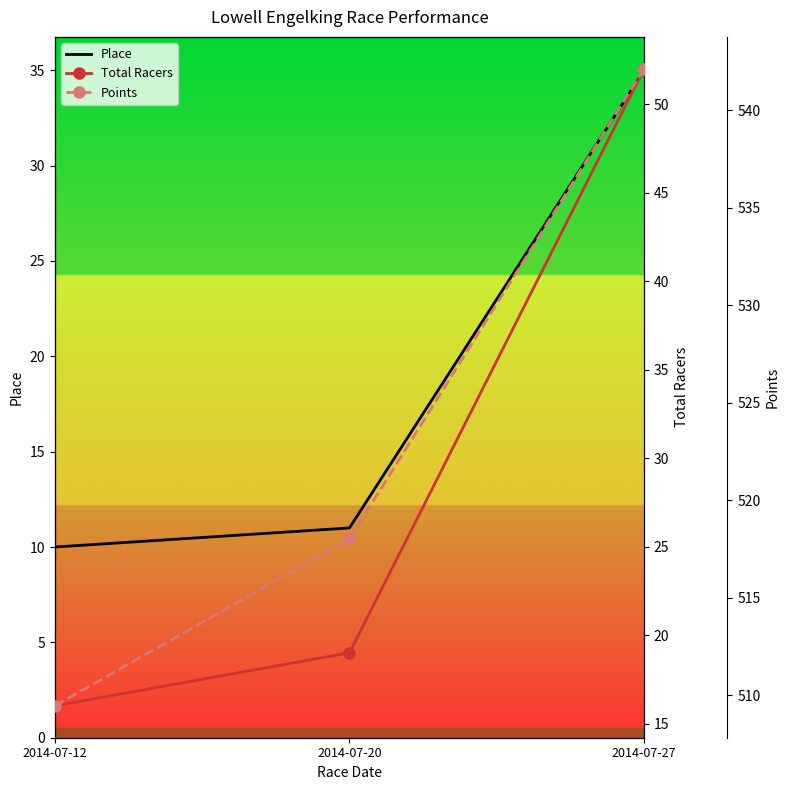

The Total Racers series shows 21.6 at 2014-07-12. True or false?

False